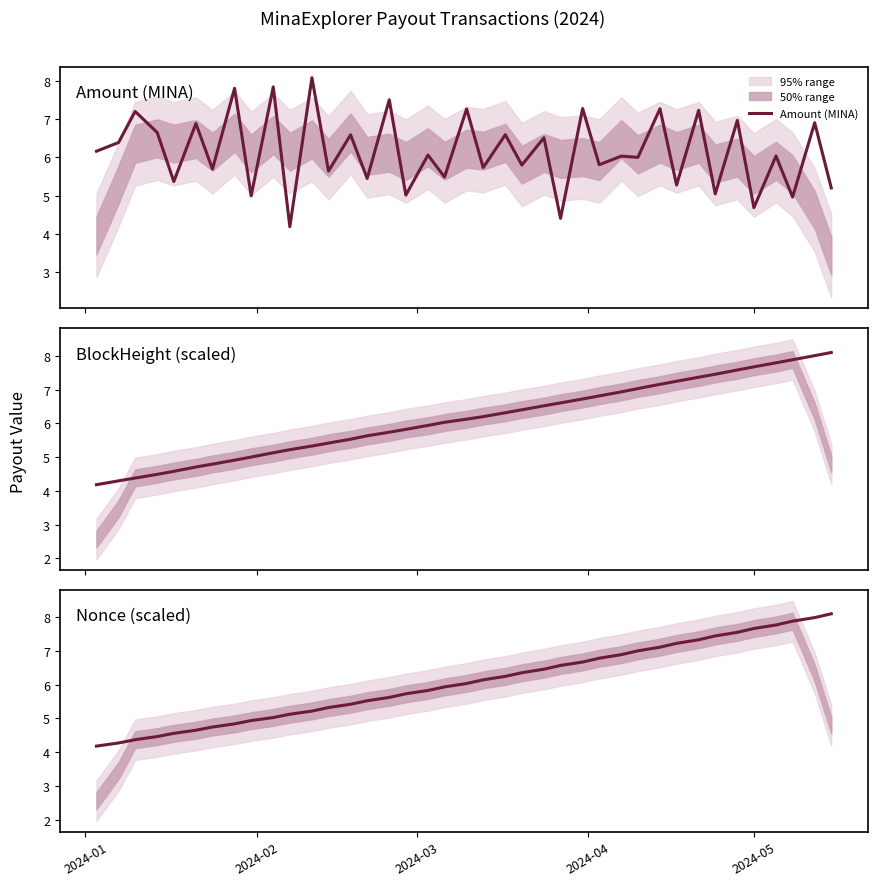

What is the value of the Nonce (scaled) point at the 25th from the left?

6.6